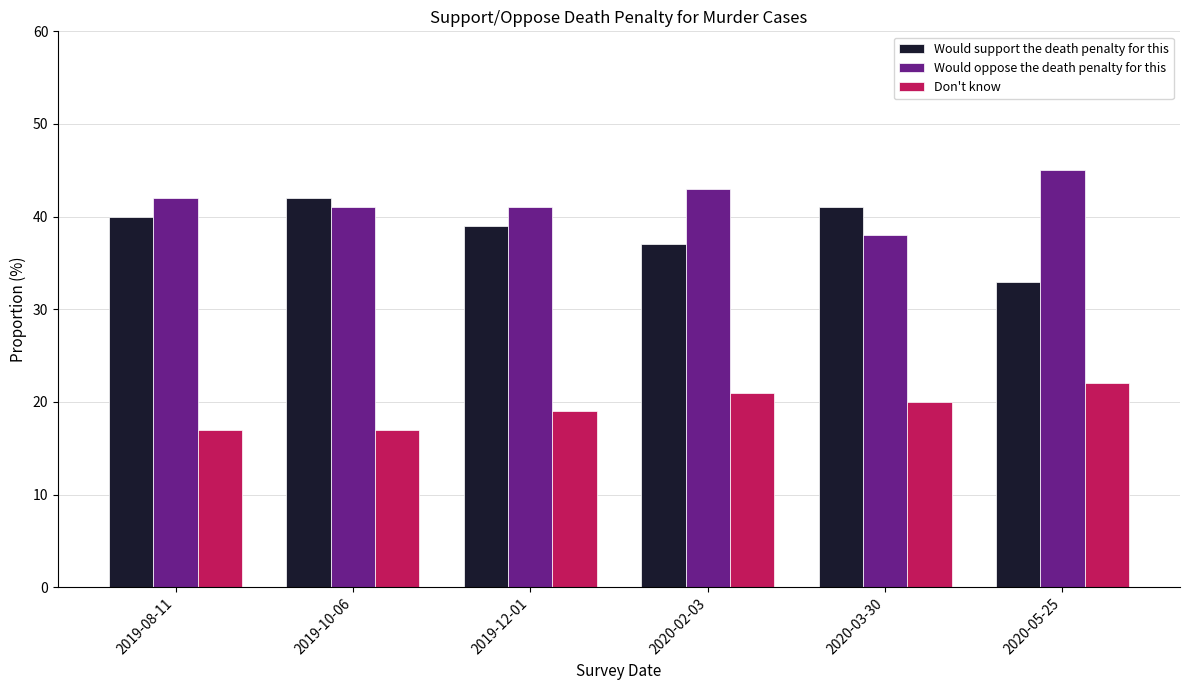

What is the minimum value shown in the chart?

17